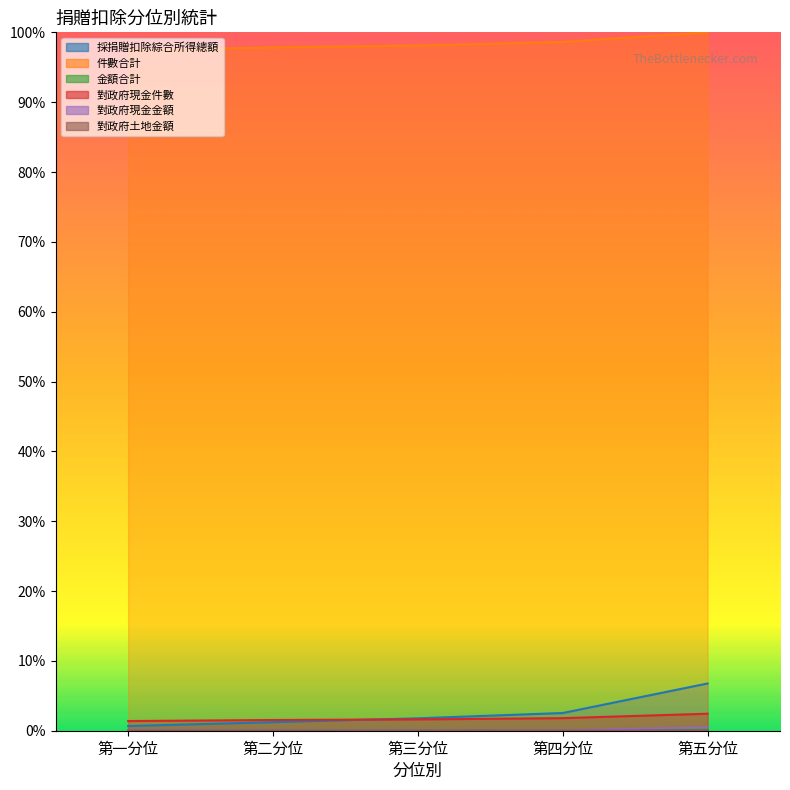

The value of 對政府土地金額 at 第五分位 is 0.0. True or false?

False